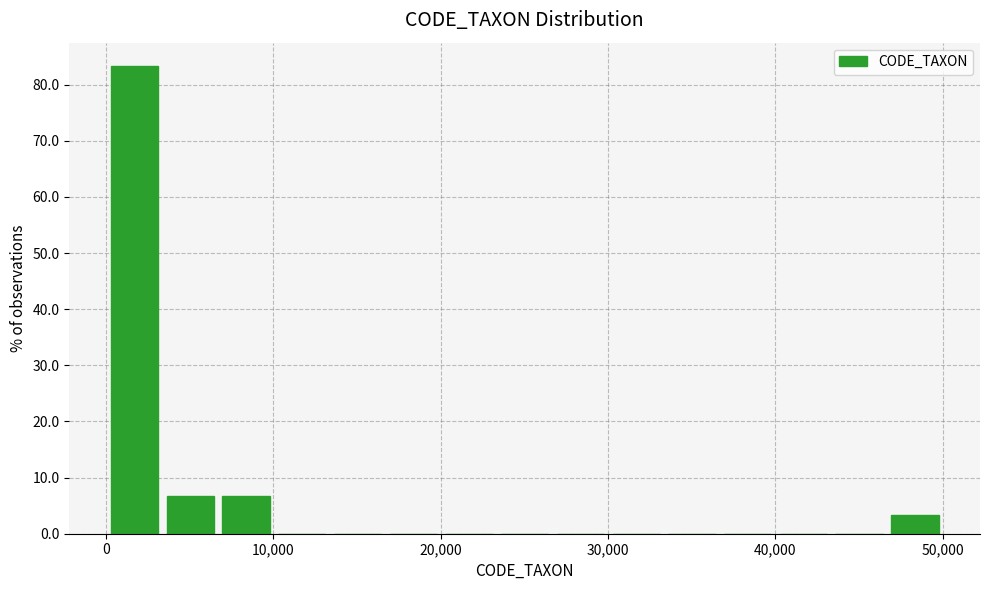

Read against the x-axis, roughly where is the centre of the tallest bar?

2000